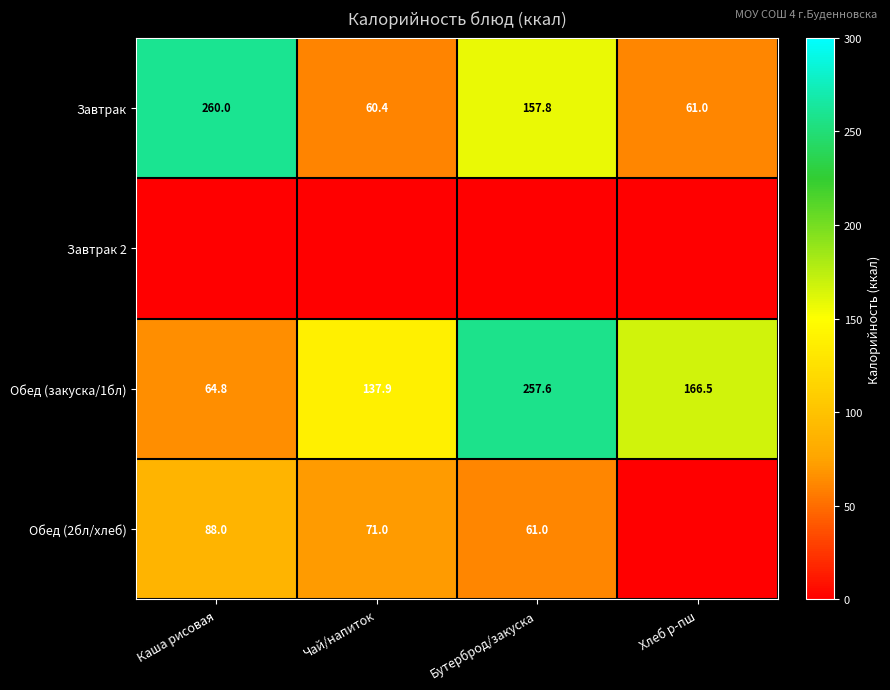

At how many categories does at least one series exceed 147?

3